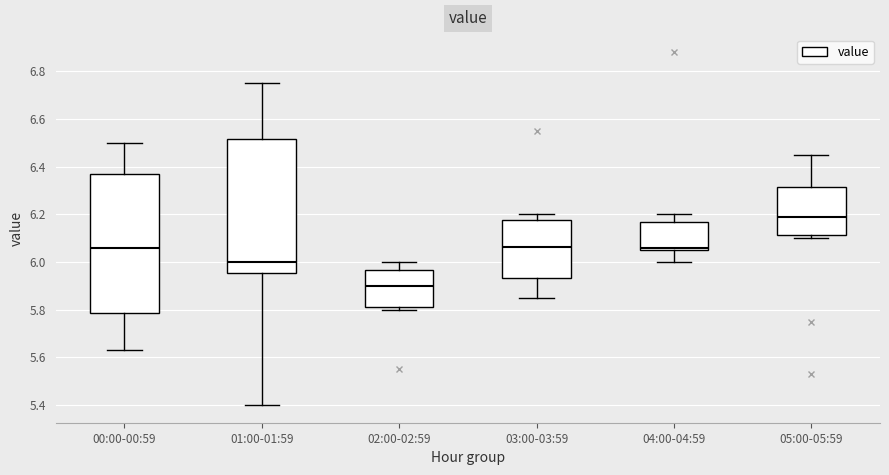

Where is the lower edge of the box for 04:00-04:59 on the y-axis? The values are not printed on the chart, so give them approximately, as read against the axis.

6.06